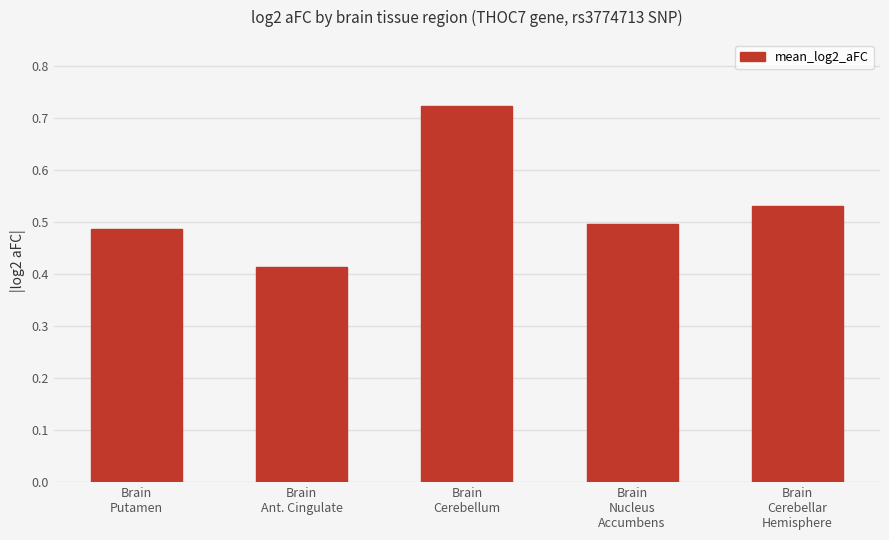

Which label corresponds to the largest value in the chart?

Brain
Cerebellum